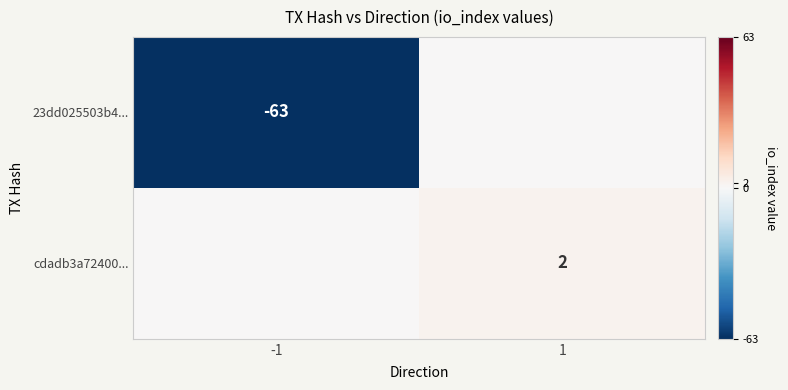

Is it true that 23dd025503b4... equals -24 at -1?

False